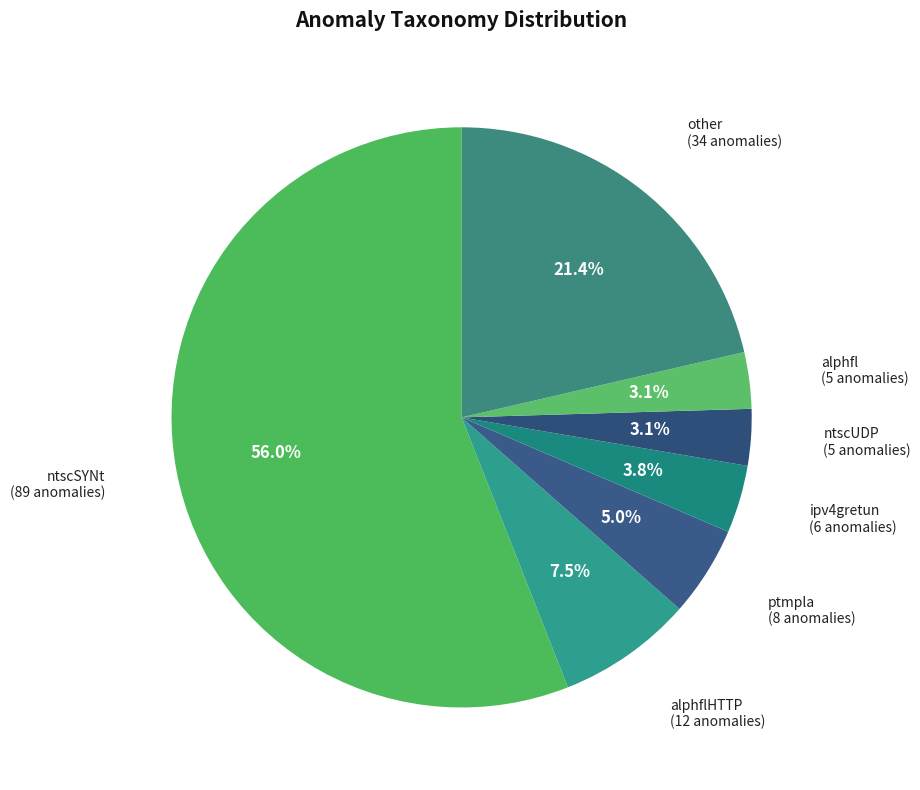

How many segments does this pie chart have?

7